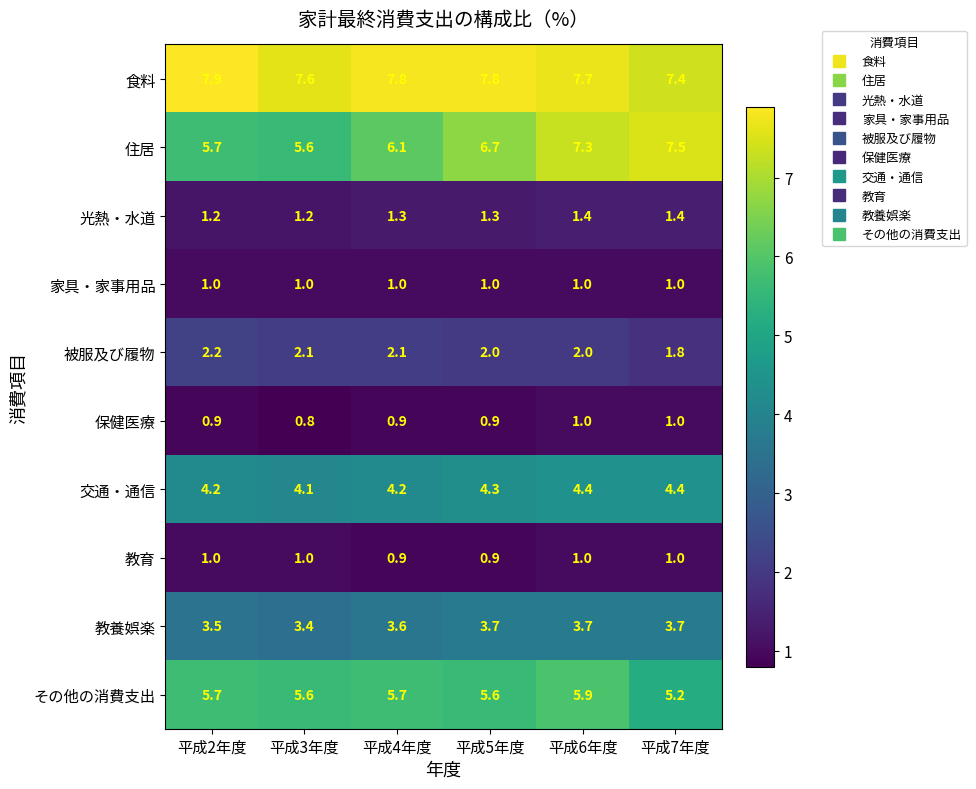

What is the approximate value of 光熱・水道 at 平成4年度?

1.3